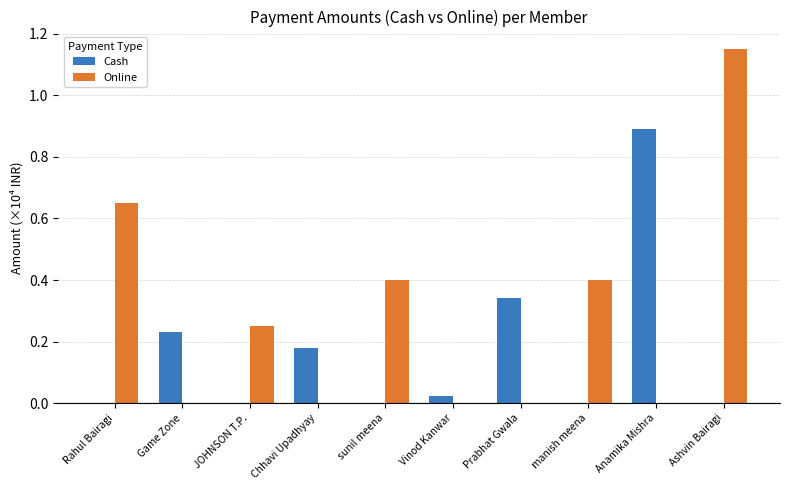

The Cash series shows 0.0 at Ashvin Bairagi. True or false?

True